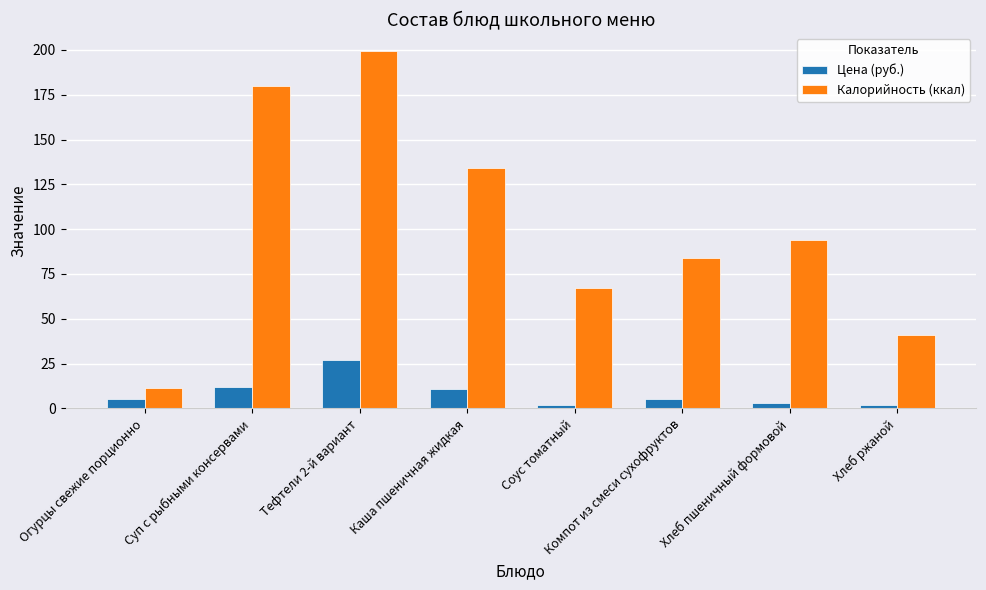

How many data points does each series have?

8